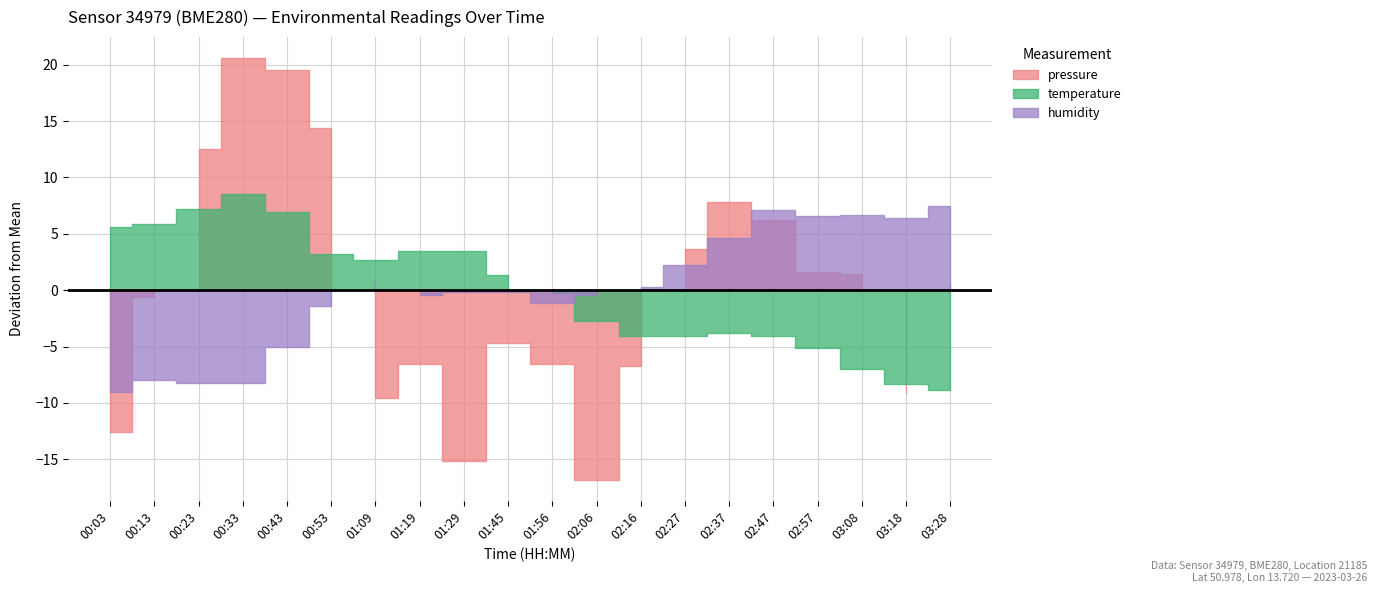

Where is the first local maximum for pressure?

00:33